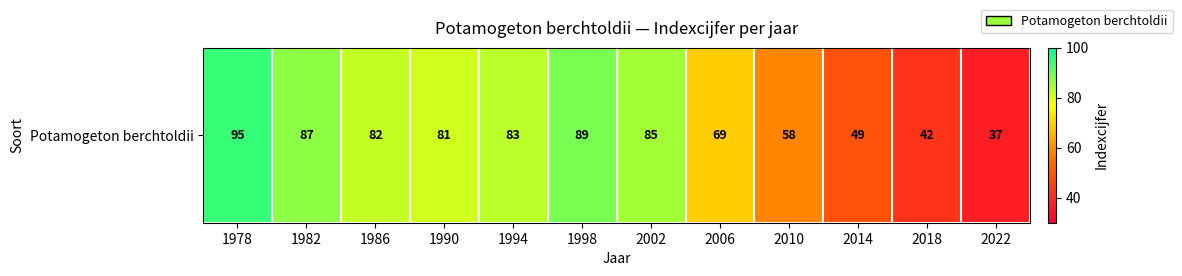

Which category has the highest value across all series?

1978